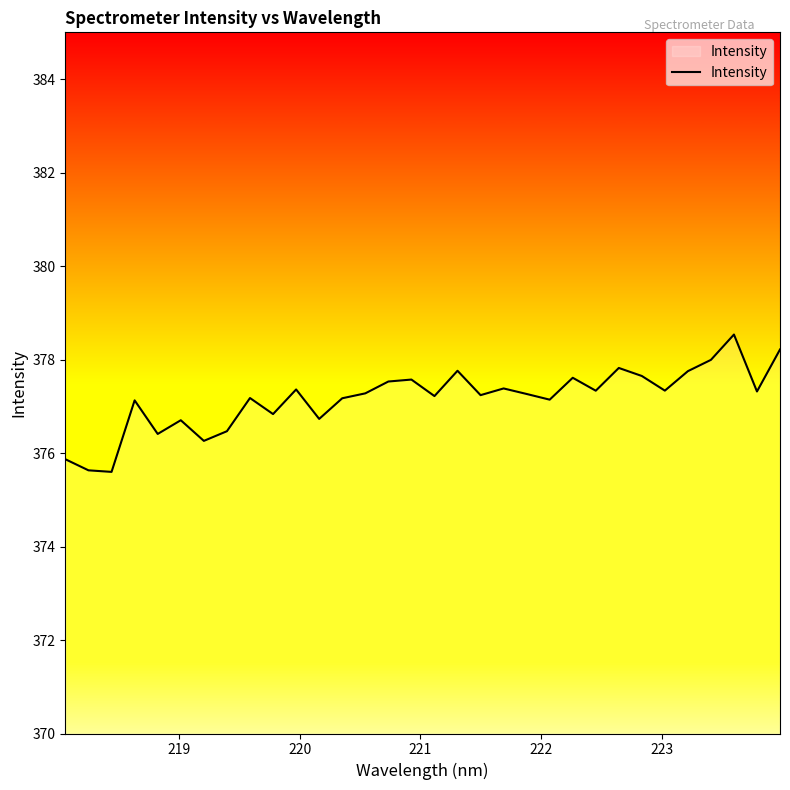

Is this an area chart (filled region under the line)?

No